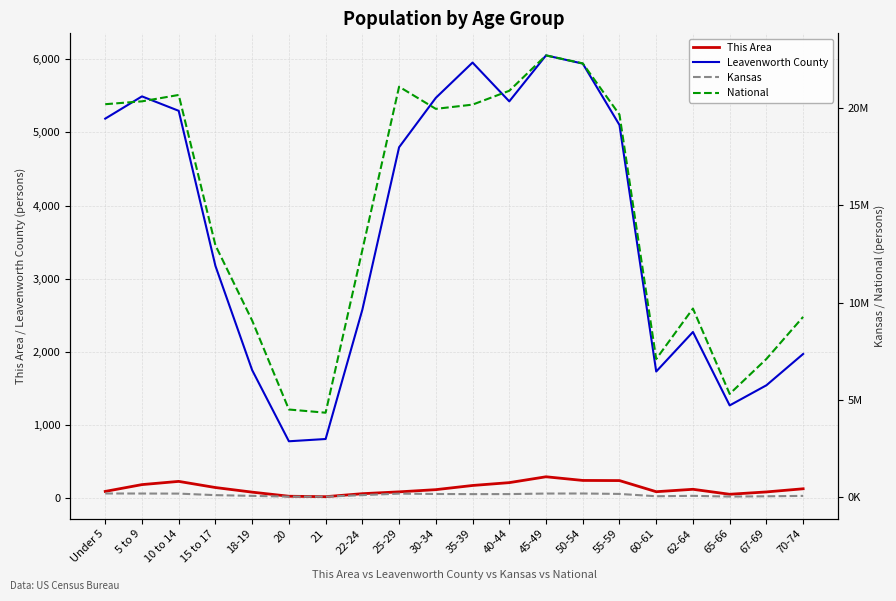

How many data points does each series have?

20